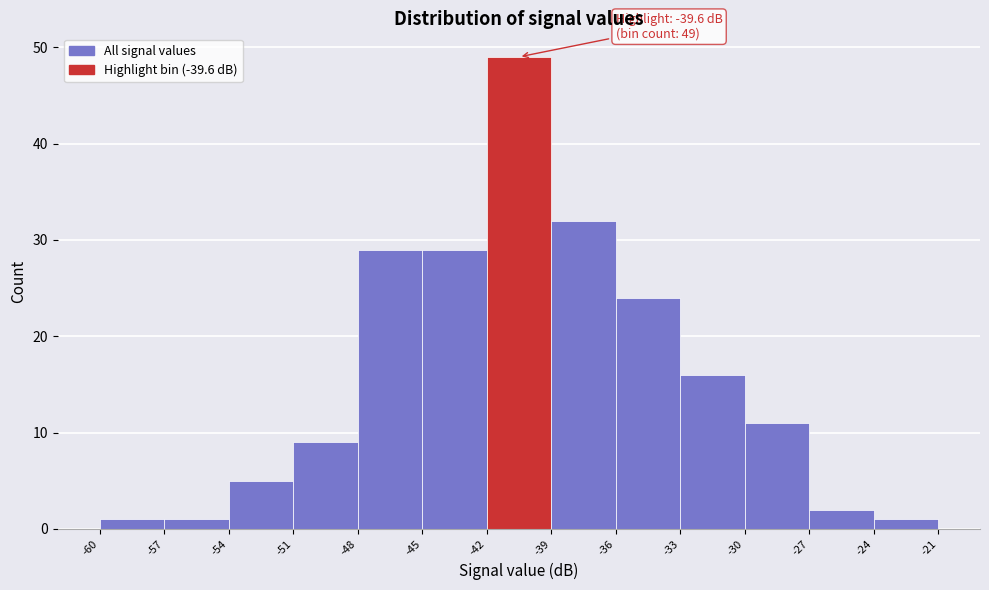

Which range on the x-axis has the tallest bar?

-42 to -39